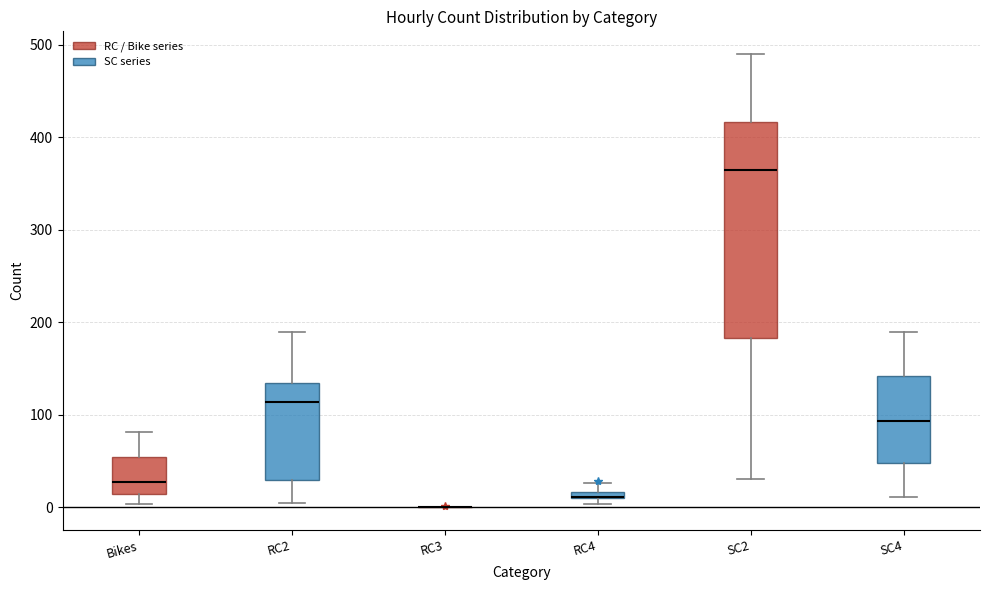

Where is the upper edge of the box for RC4 on the y-axis? The values are not printed on the chart, so give them approximately, as read against the axis.

20